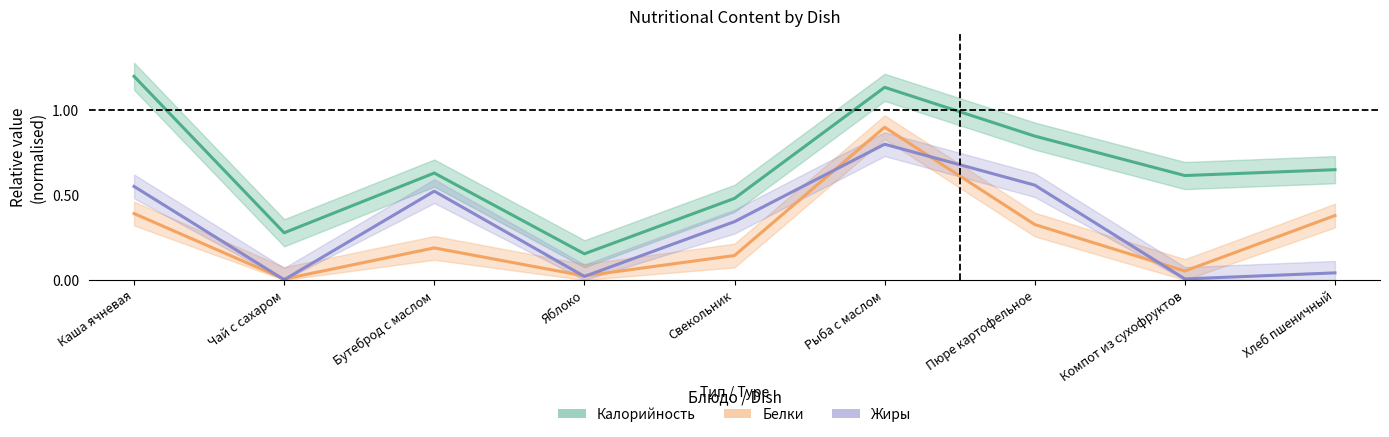

Is the value of Калорийность at Свекольник greater than the value of Жиры at Свекольник?

Yes